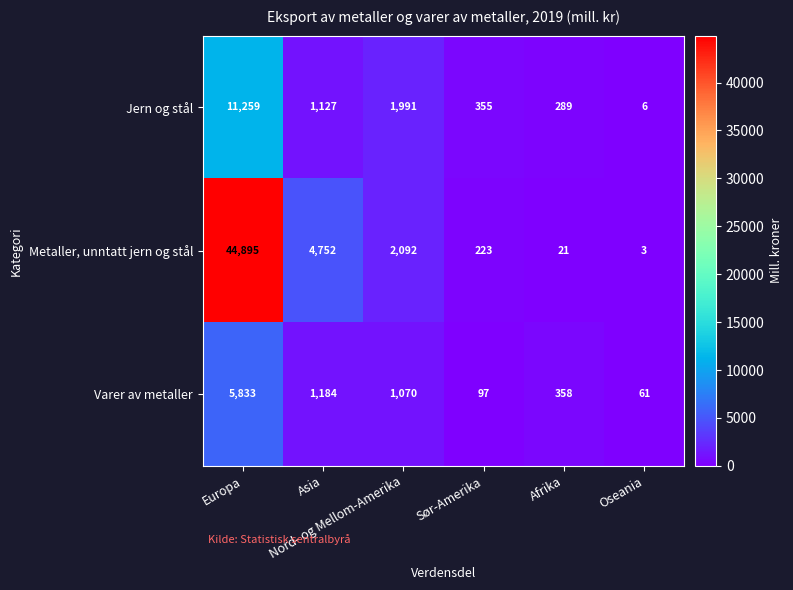

How many series are shown in this chart?

3